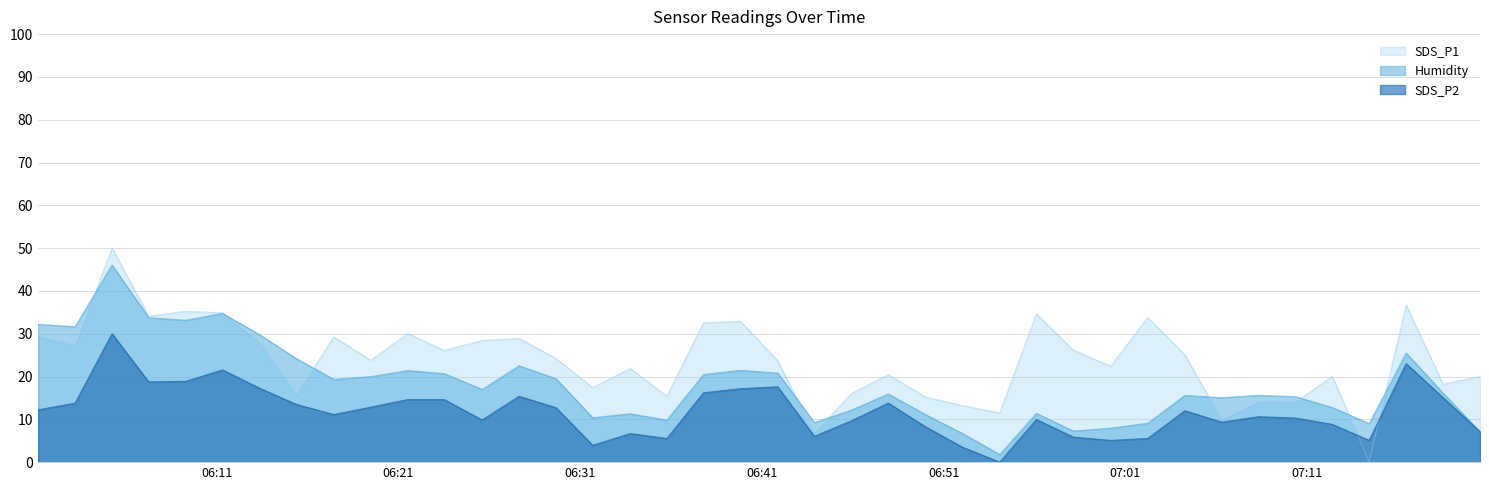

Does the chart have visible grid lines?

Yes